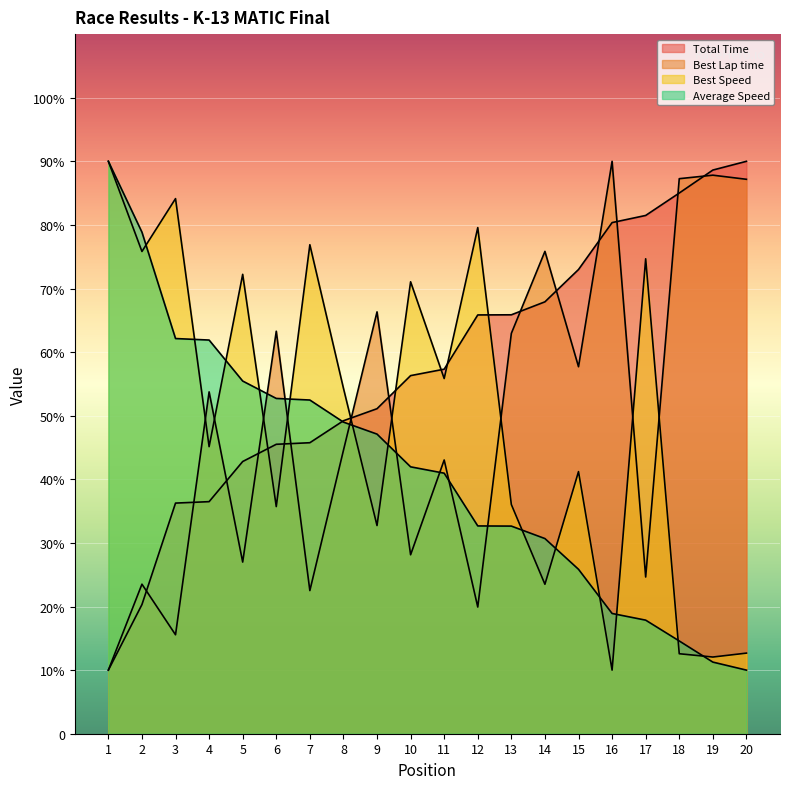

Which series has the widest spread of values?

Total Time